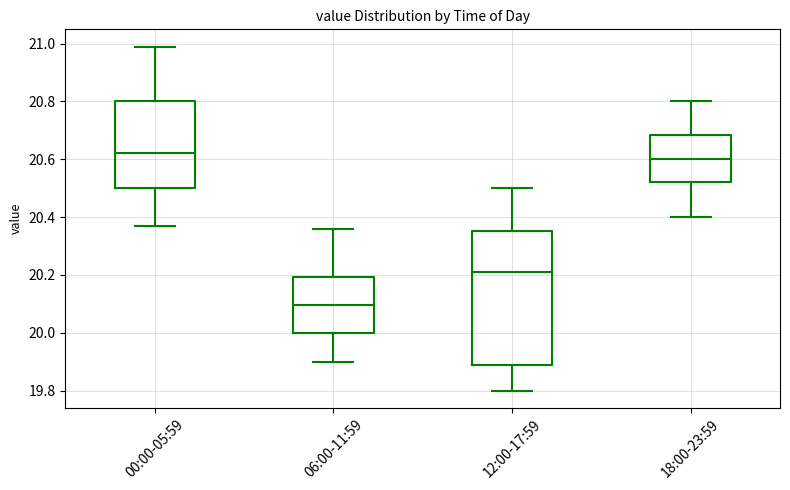

Where is the lower edge of the box for 06:00-11:59 on the y-axis? The values are not printed on the chart, so give them approximately, as read against the axis.

20.00